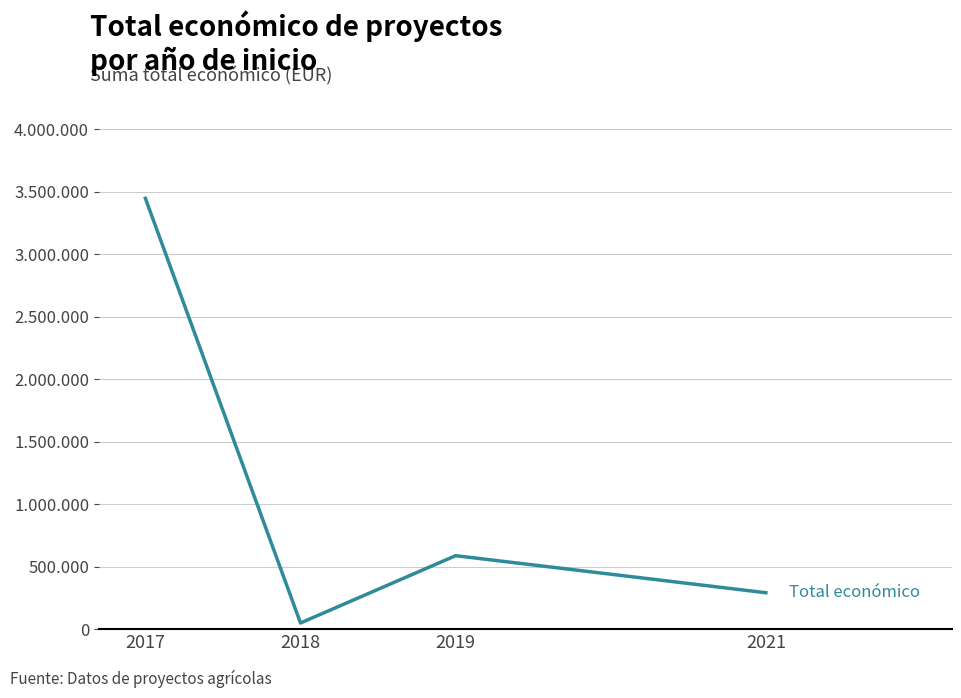

Does the chart display data point markers on the line(s)?

No